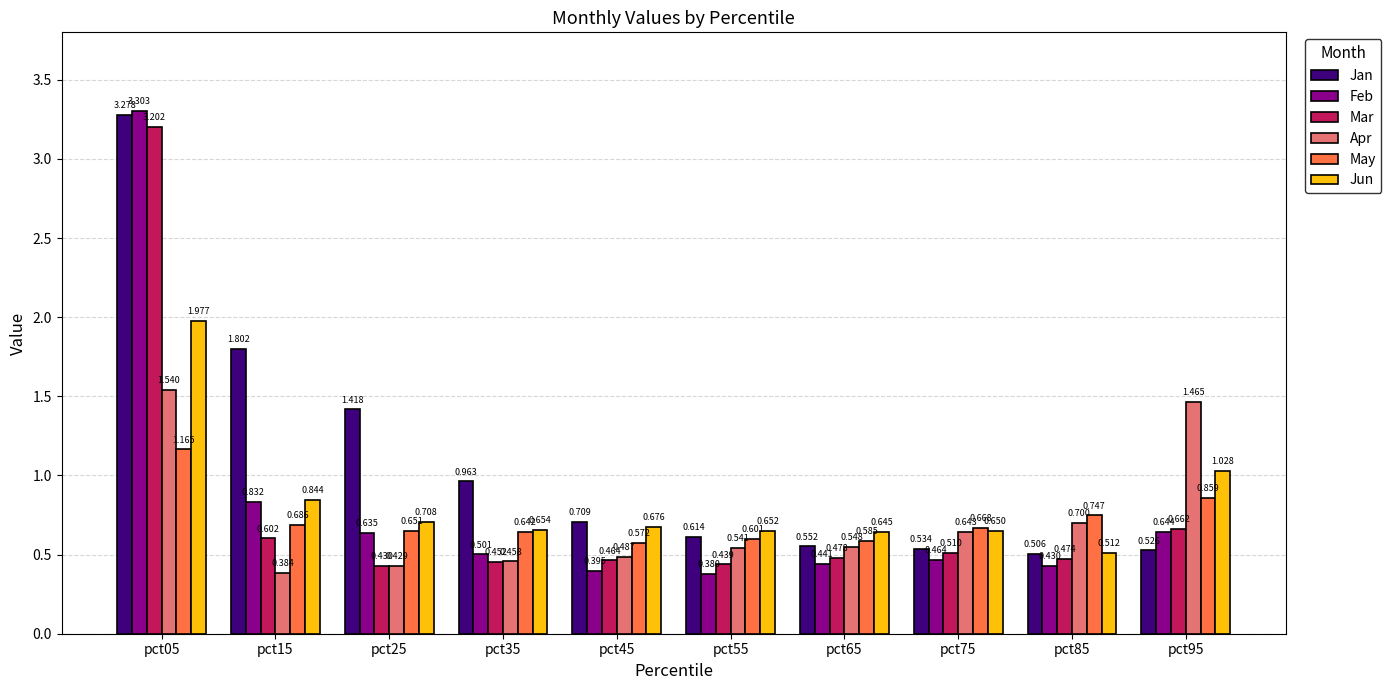

Rank the series by their maximum value, from highest to lowest.

Feb, Jan, Mar, Jun, Apr, May